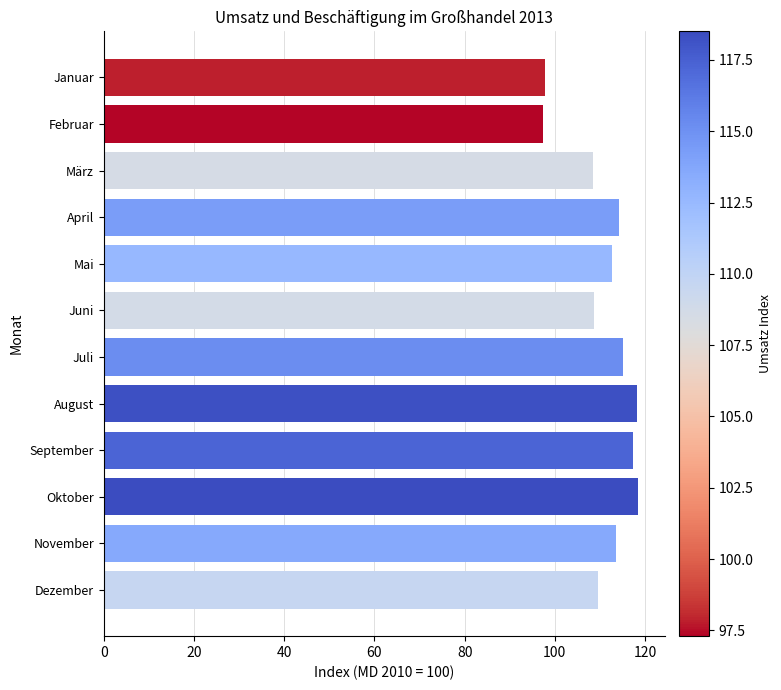

What is the smallest value displayed?

97.3